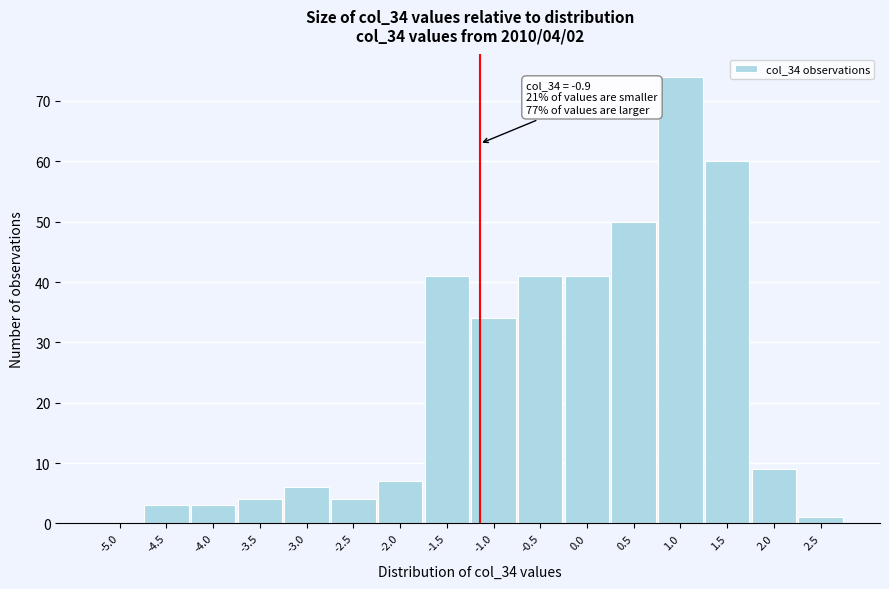

Reading left to right, what are all the values shown in this chart?

-5.0=0	-4.5=3	-4.0=3	-3.5=4	-3.0=6	-2.5=4	-2.0=7	-1.5=41	-1.0=34	-0.5=41	0.0=41	0.5=50	1.0=74	1.5=60	2.0=9	2.5=1